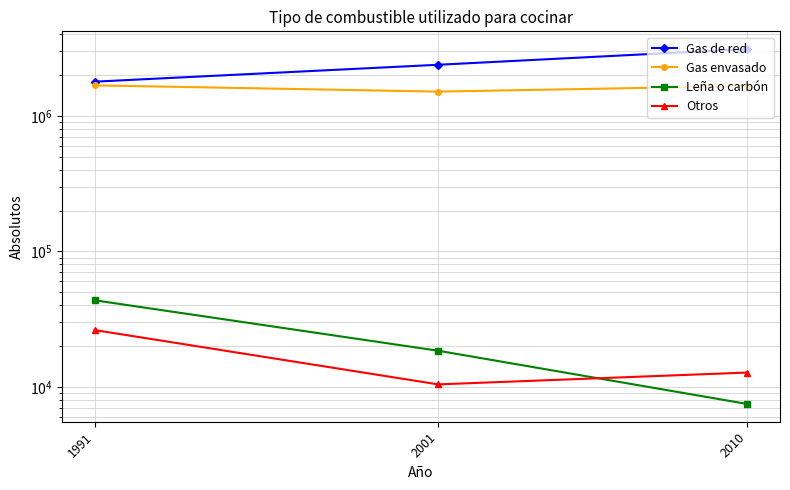

How many categories are shown in the chart?

3